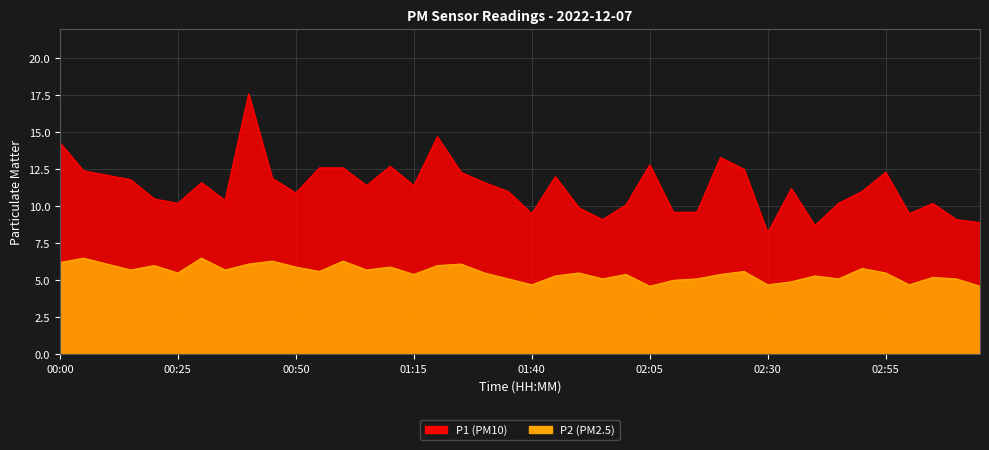

True or false: P1 has a value of 3.9 at 04:00.

False